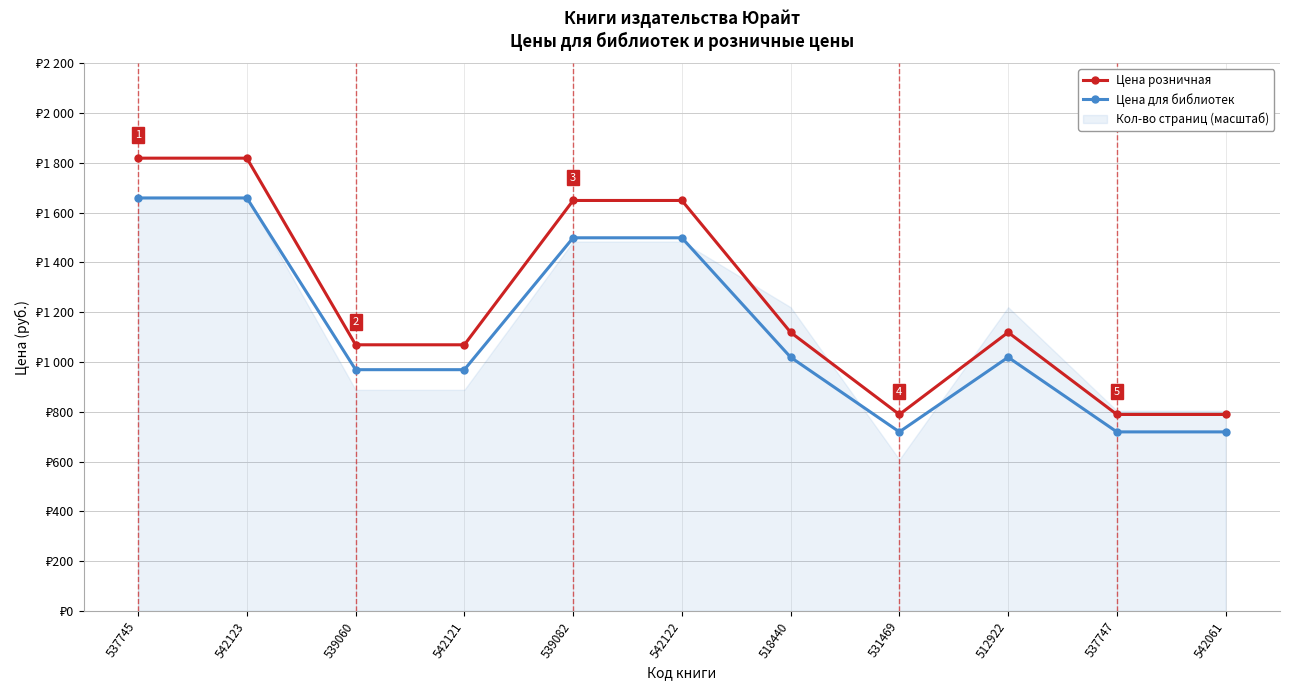

Reading left to right, transcribe all the data shown in this chart.

Цена розничная: 1819	1819	1069	1069	1649	1649	1119	789	1119	789	789
Цена для библиотек: 1659	1659	969	969	1499	1499	1019	719	1019	719	719